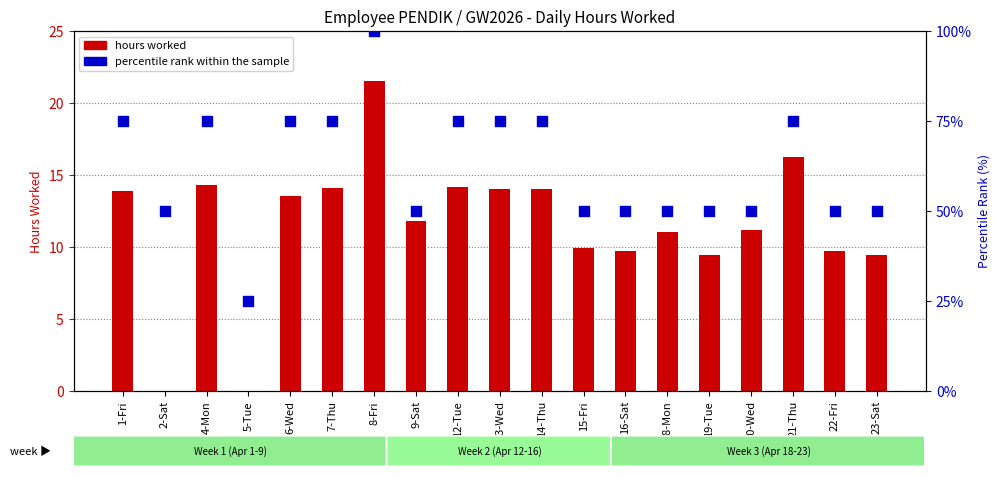

What is the total value across all series at 5-Tue?

25.0